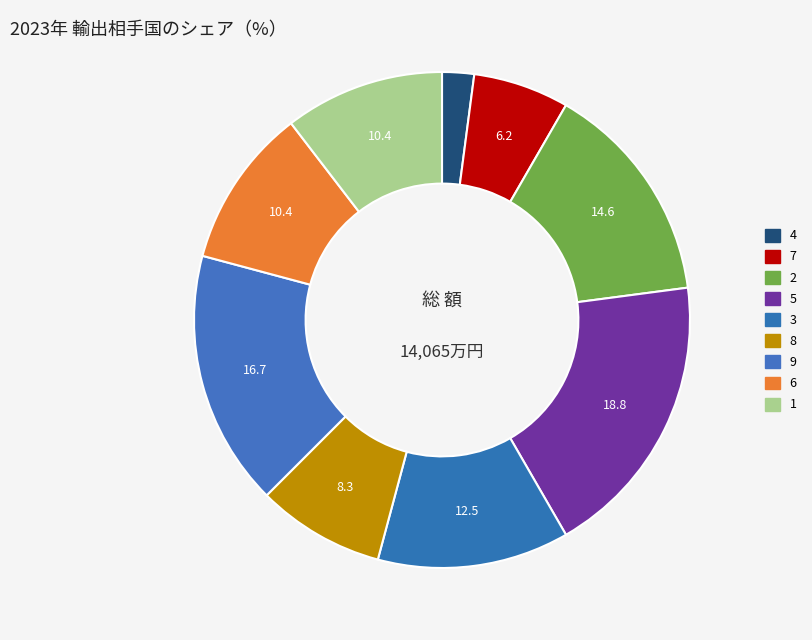

How many segments does this pie chart have?

9